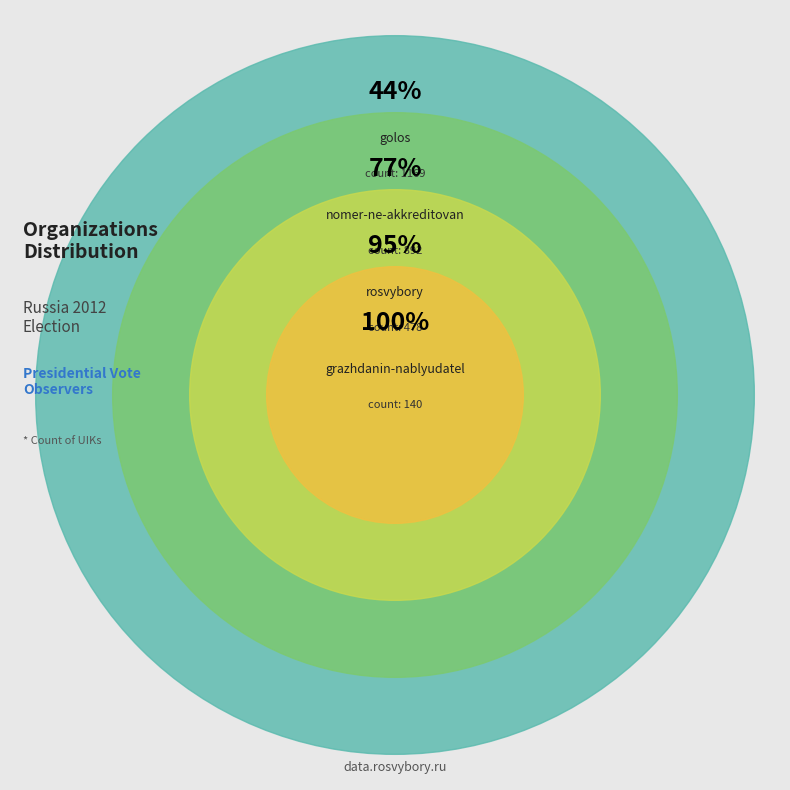

What is the smallest slice in the pie chart?

grazhdanin-nablyudatel